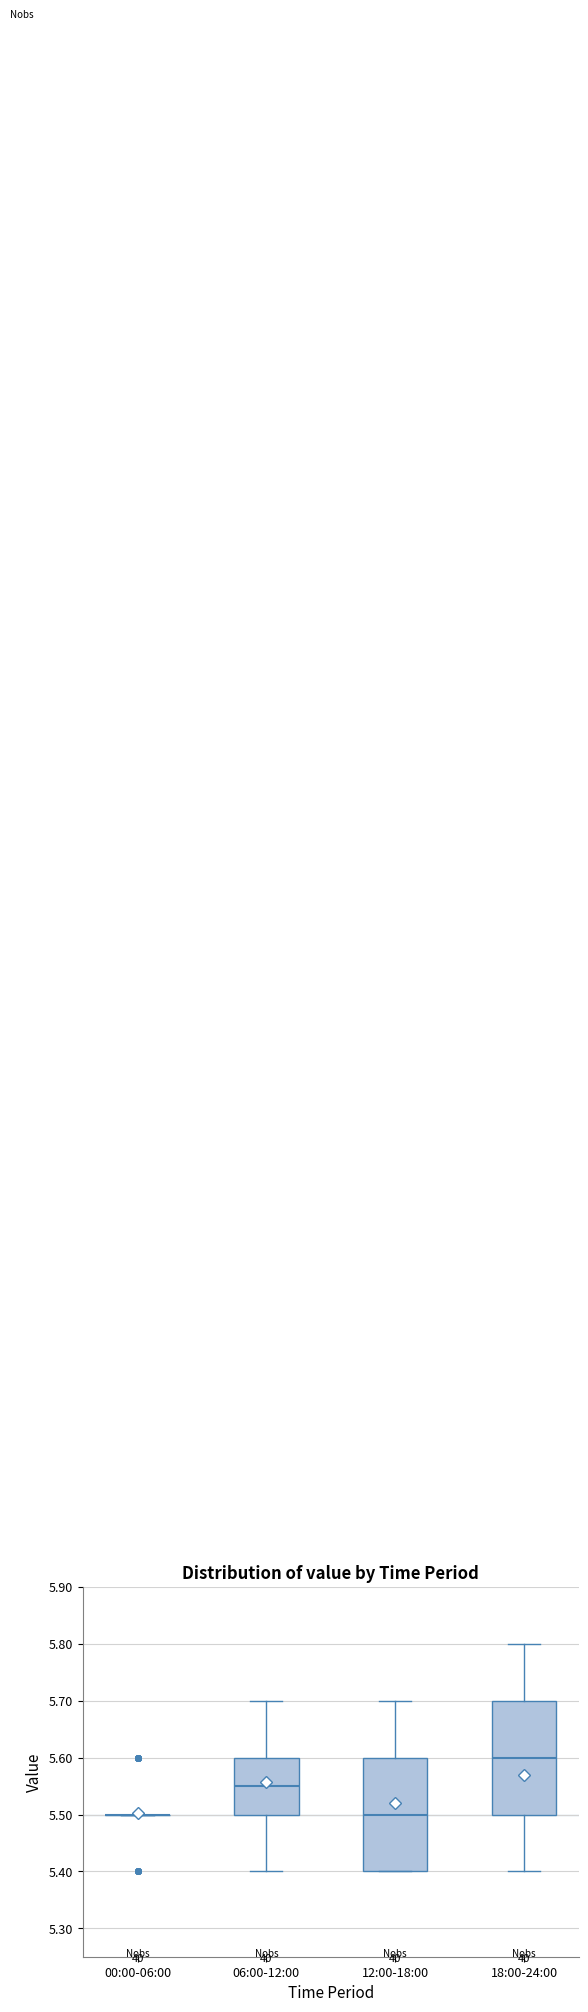

Reading left to right, transcribe this box plot: for each box, give where its median line is, the range the box spans, and where its two whiskers end, as read against the y-axis. The values are not printed on the chart, so give them approximately, as read against the axis.

00:00-06:00: box collapsed to a line at 5.50, whiskers 5.50 to 5.50
06:00-12:00: median 5.55, box 5.50 to 5.60, whiskers 5.40 to 5.70
12:00-18:00: median 5.50, box 5.40 to 5.60, whiskers 5.40 to 5.70
18:00-24:00: median 5.60, box 5.50 to 5.70, whiskers 5.40 to 5.80